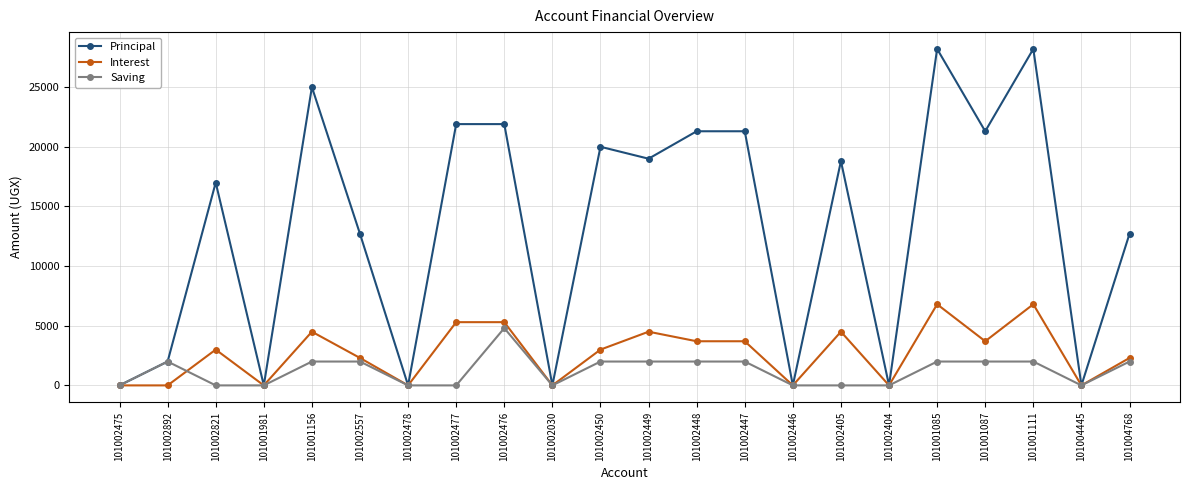

At 101002450, list the series in order from smallest to largest.

Saving, Interest, Principal